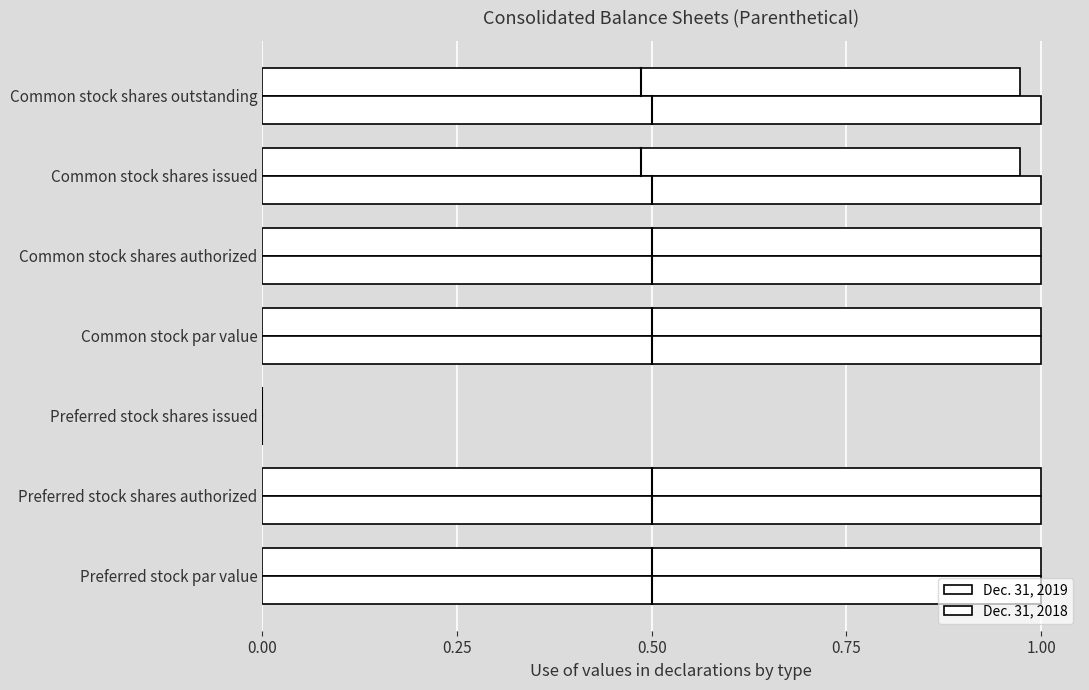

How many positive values does the Dec. 31, 2018 series have?

6